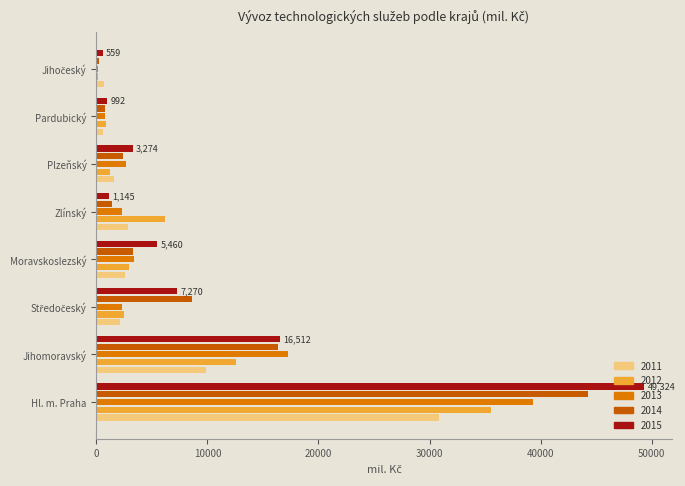

At which label does 2015 reach its peak?

Hl. m. Praha